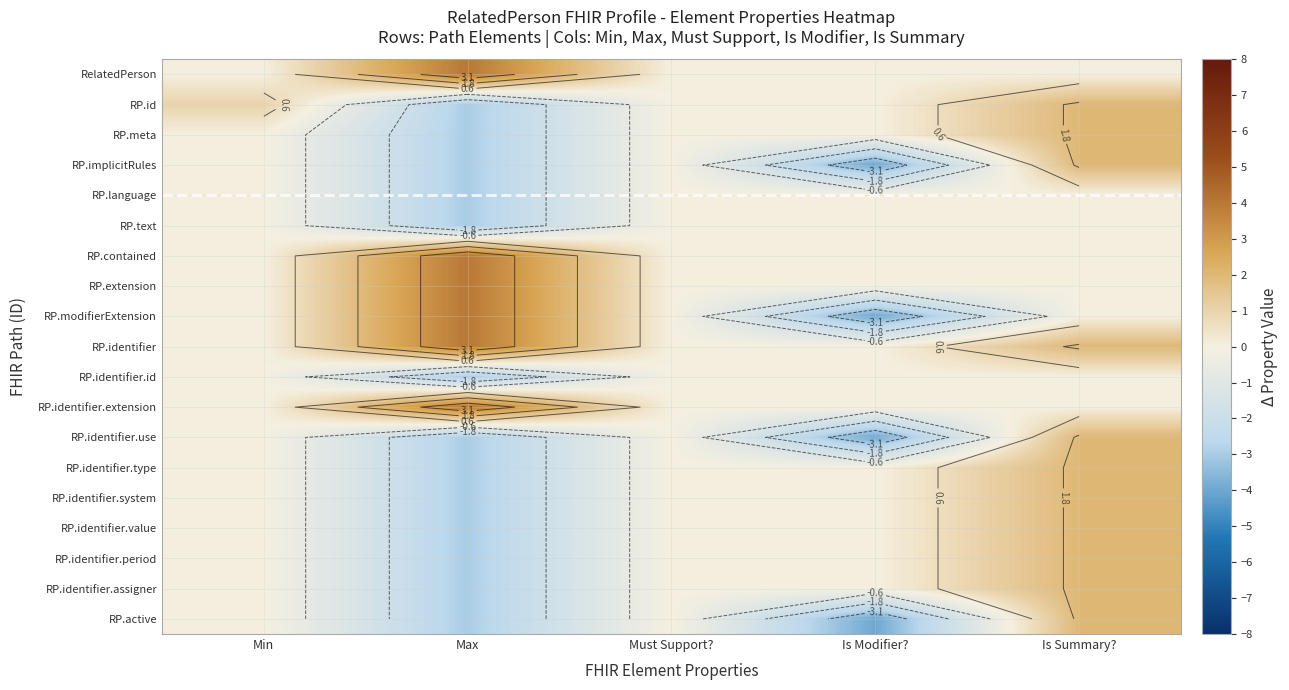

Is it true that RP.extension equals 4 at Max?

True